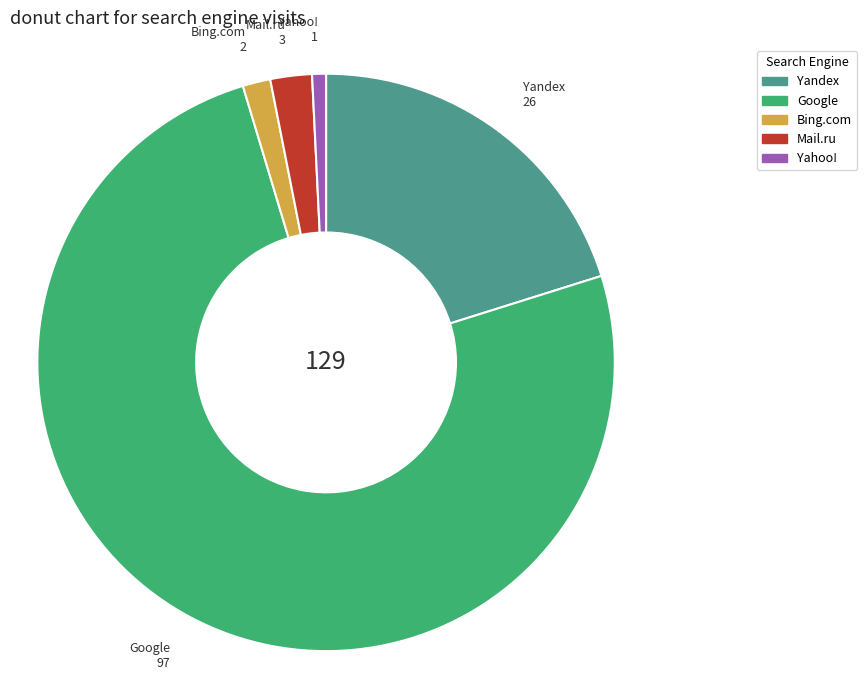

Does any single category account for the majority?

Yes